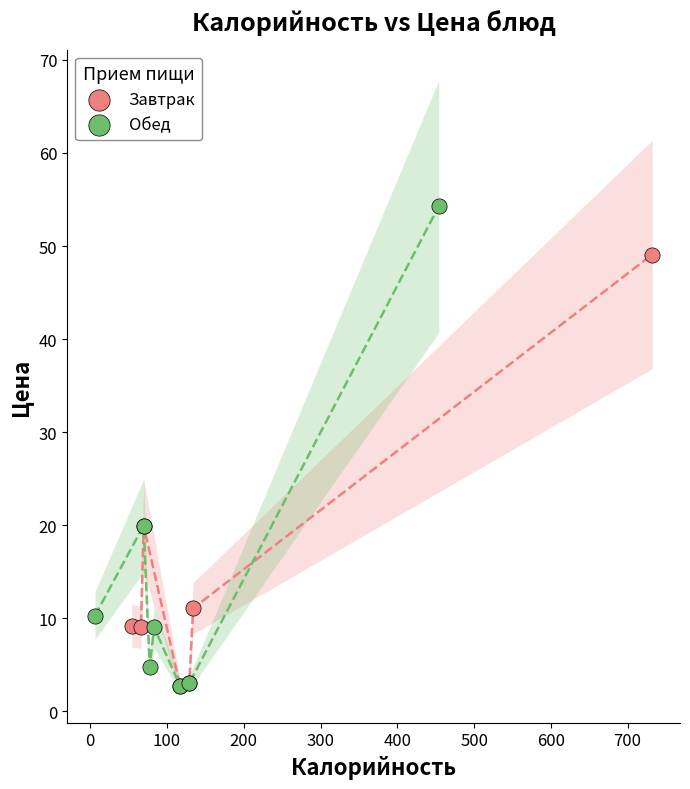

Which series has the largest Y range (max minus min)?

Обед